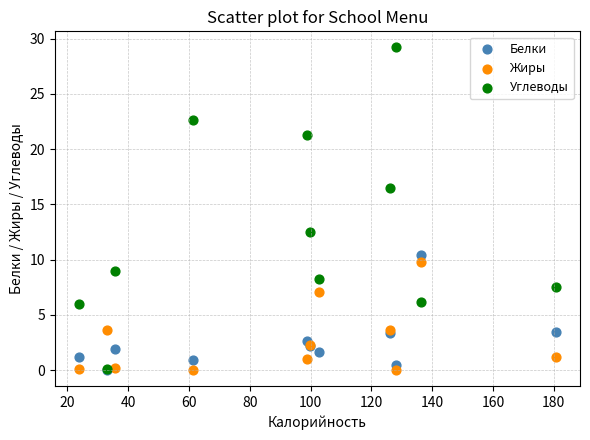

What are all the series names shown in the legend?

Белки, Жиры, Углеводы